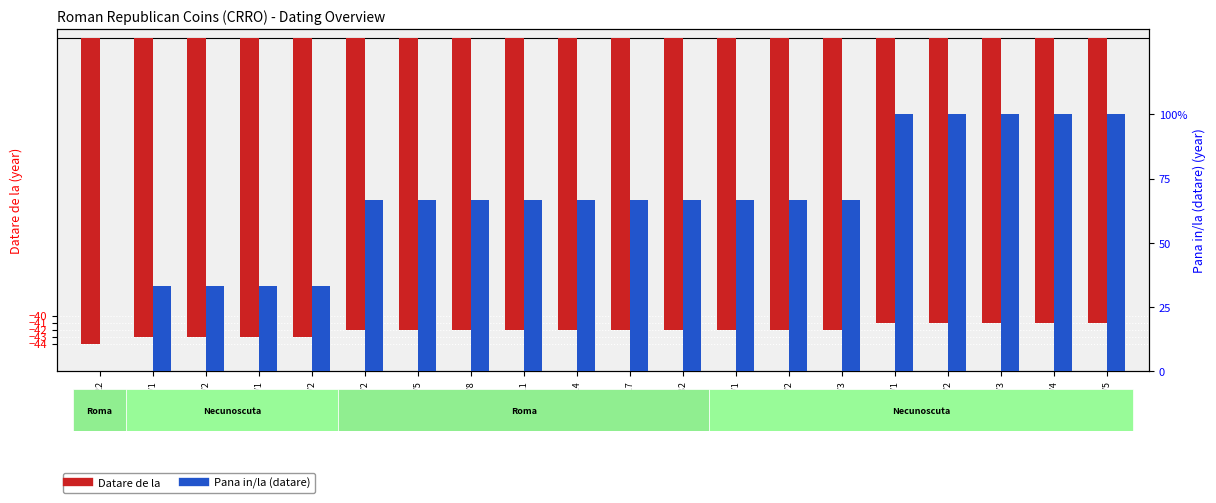

How many values in Pana in/la (datare) are above zero?

19